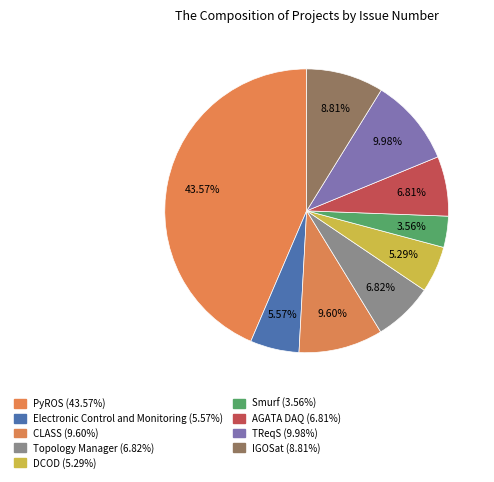

True or false: CLASS accounts for 19% of the total.

False